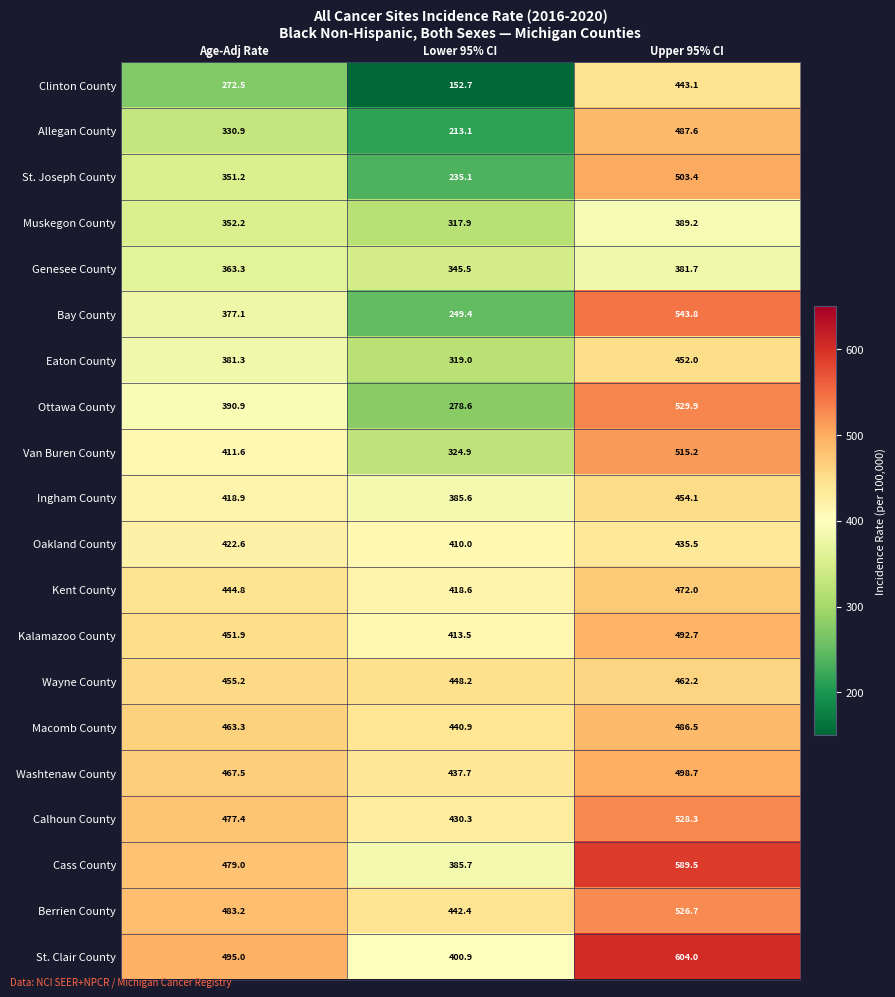

Rank the series by their maximum value, from lowest to highest.

Genesee County, Muskegon County, Oakland County, Clinton County, Eaton County, Ingham County, Wayne County, Kent County, Macomb County, Allegan County, Kalamazoo County, Washtenaw County, St. Joseph County, Van Buren County, Berrien County, Calhoun County, Ottawa County, Bay County, Cass County, St. Clair County